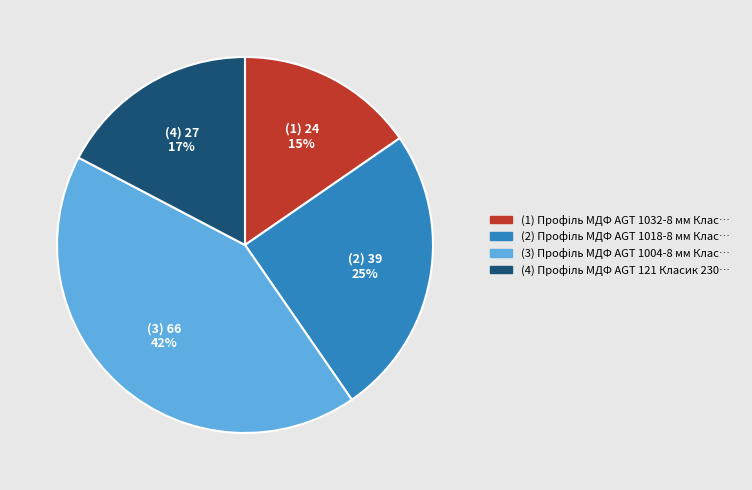

To the nearest percent, what is the average slice percentage?

25%